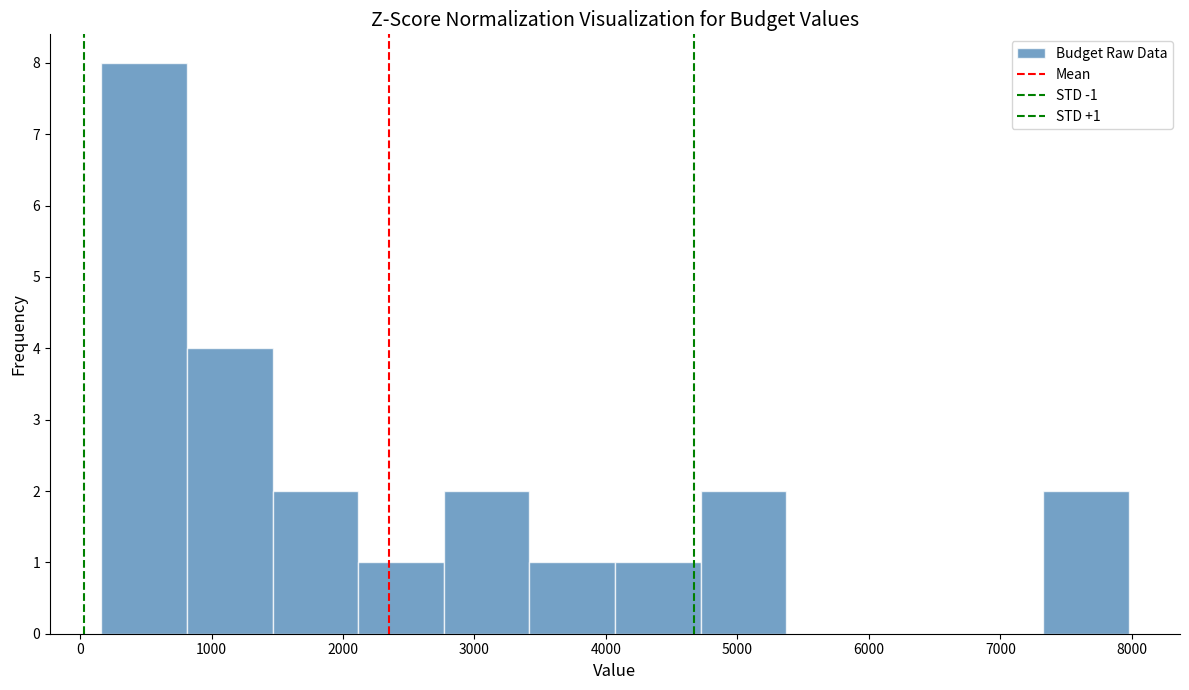

Which range on the x-axis has the tallest bar?

200 to 800